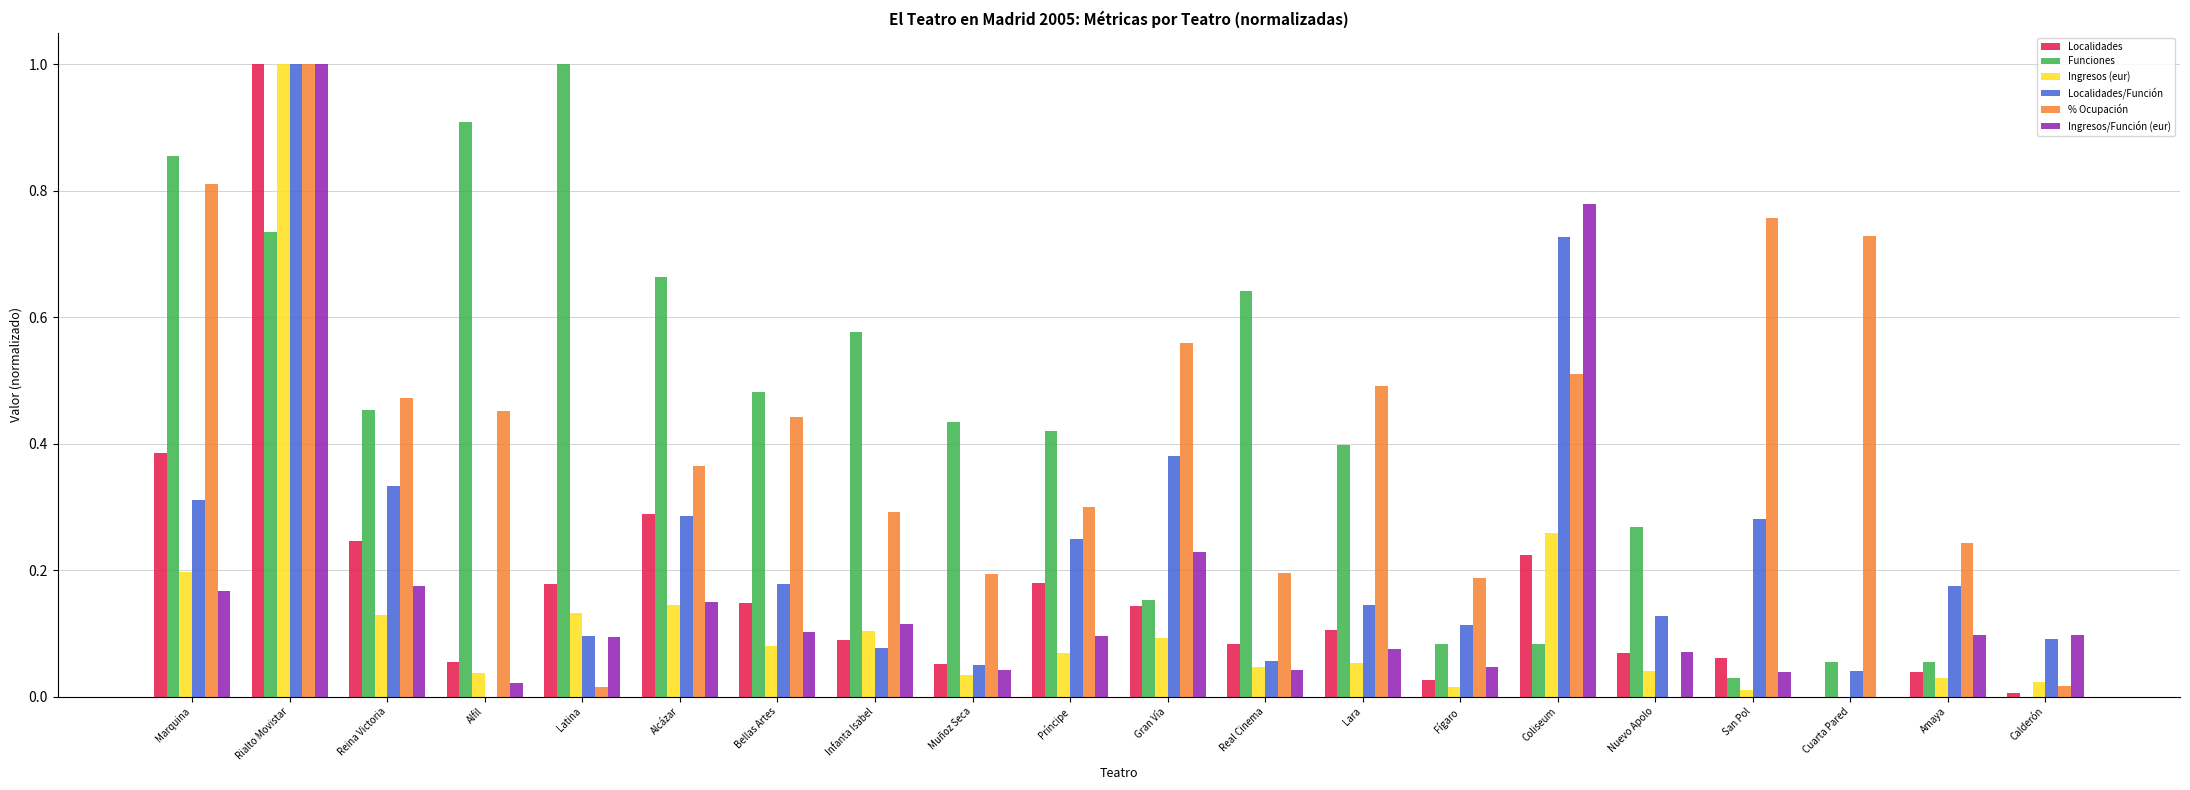

What is the highest value of the Ingresos/Función (eur) series?

1.0